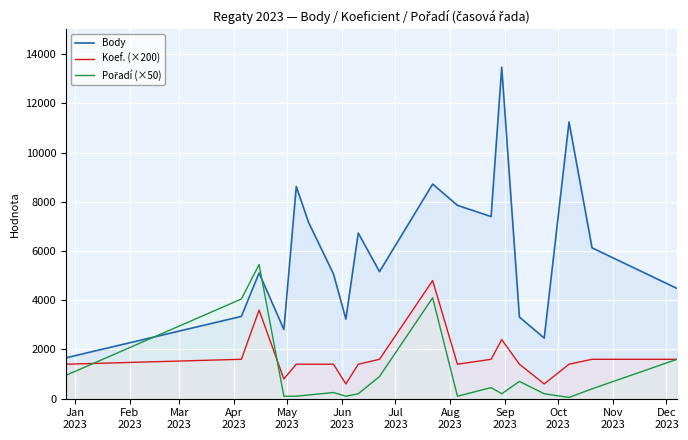

How many lines are shown in the chart?

3